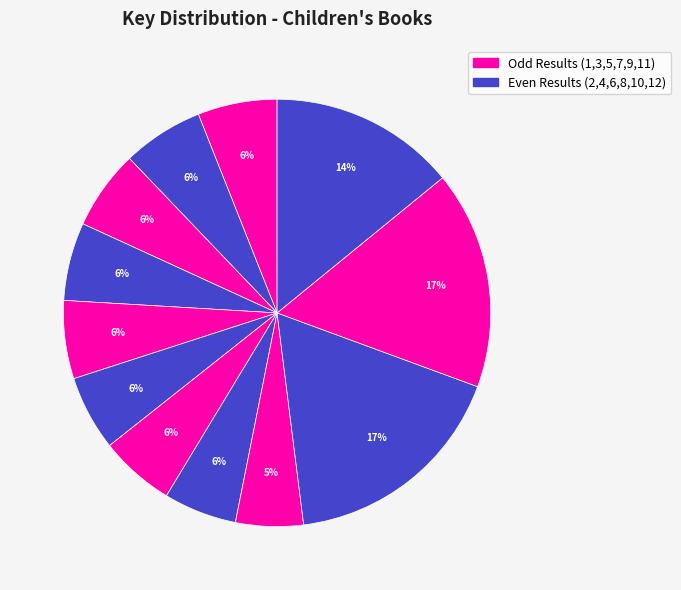

How many slices are in this pie chart?

12